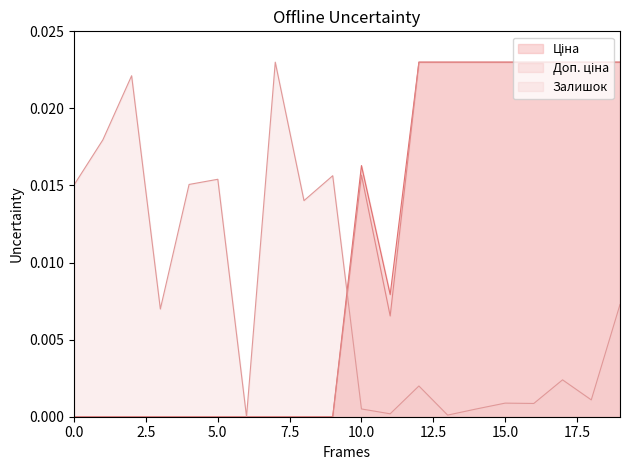

How many Ціна values are between 0 and 1?

20